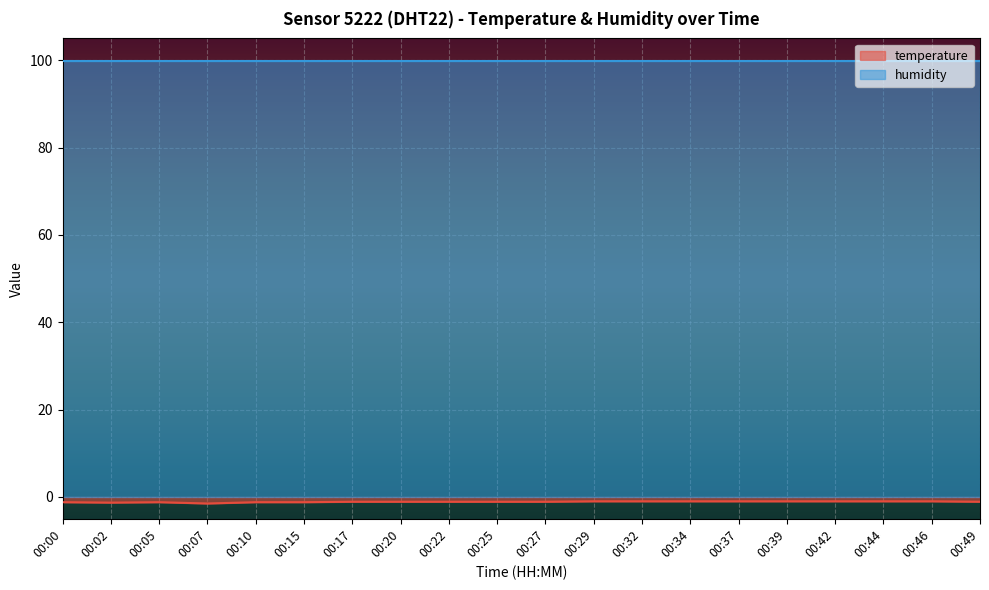

How many series are shown in this chart?

2